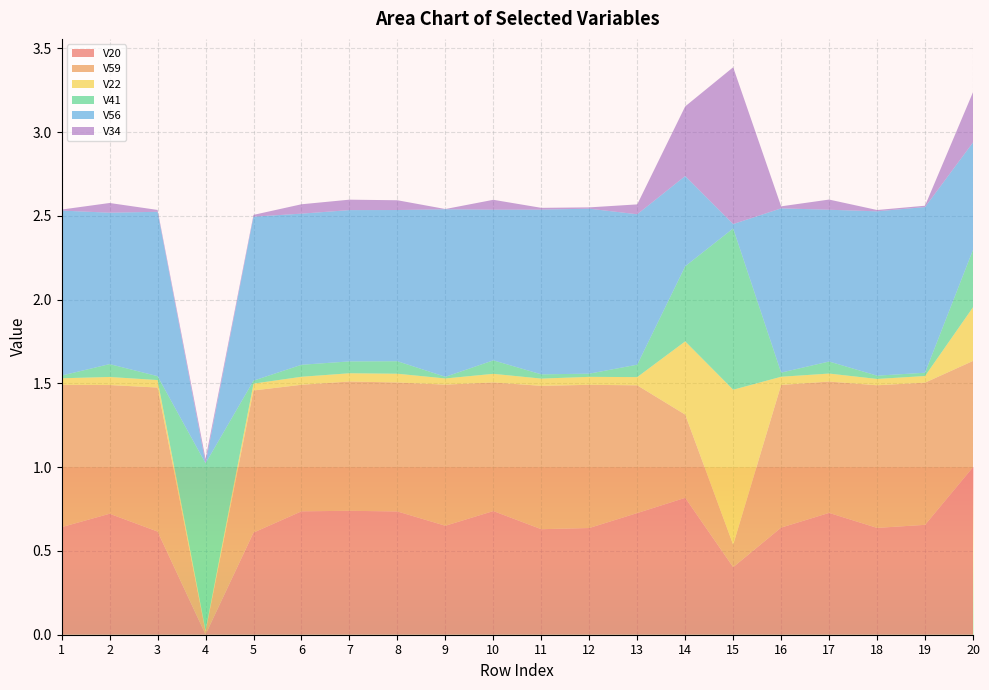

Reading right to left, extract all data points from this chart.

V20: 20=1.0	19=0.7	18=0.6	17=0.7	16=0.6	15=0.4	14=0.8	13=0.7	12=0.6	11=0.6	10=0.7	9=0.7	8=0.7	7=0.7	6=0.7	5=0.6	4=0.0	3=0.6	2=0.7	1=0.6
V59: 20=0.6	19=0.8	18=0.9	17=0.8	16=0.9	15=0.1	14=0.5	13=0.8	12=0.9	11=0.9	10=0.8	9=0.8	8=0.8	7=0.8	6=0.8	5=0.8	4=0.0	3=0.9	2=0.8	1=0.8
V22: 20=0.3	19=0.0	18=0.0	17=0.0	16=0.0	15=0.9	14=0.4	13=0.0	12=0.0	11=0.0	10=0.1	9=0.0	8=0.1	7=0.0	6=0.0	5=0.0	4=0.0	3=0.0	2=0.0	1=0.0
V41: 20=0.3	19=0.0	18=0.0	17=0.1	16=0.0	15=1.0	14=0.4	13=0.1	12=0.0	11=0.0	10=0.1	9=0.0	8=0.1	7=0.1	6=0.1	5=0.0	4=1.0	3=0.0	2=0.1	1=0.0
V56: 20=0.6	19=1.0	18=1.0	17=0.9	16=1.0	15=0.0	14=0.5	13=0.9	12=1.0	11=1.0	10=0.9	9=1.0	8=0.9	7=0.9	6=0.9	5=1.0	4=0.0	3=1.0	2=0.9	1=1.0
V34: 20=0.3	19=0.0	18=0.0	17=0.1	16=0.0	15=0.9	14=0.4	13=0.1	12=0.0	11=0.0	10=0.1	9=0.0	8=0.1	7=0.1	6=0.1	5=0.0	4=0.0	3=0.0	2=0.1	1=0.0